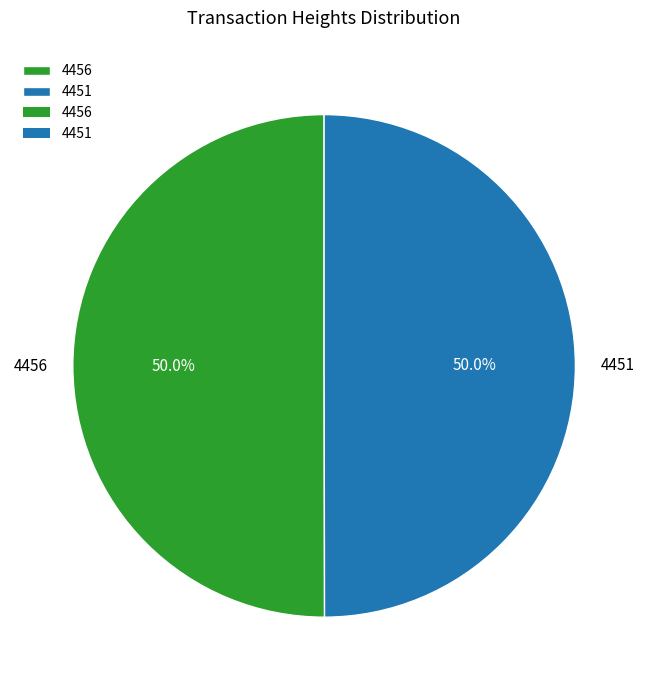

What is the total percentage of 4451 and 4456?

100.0%